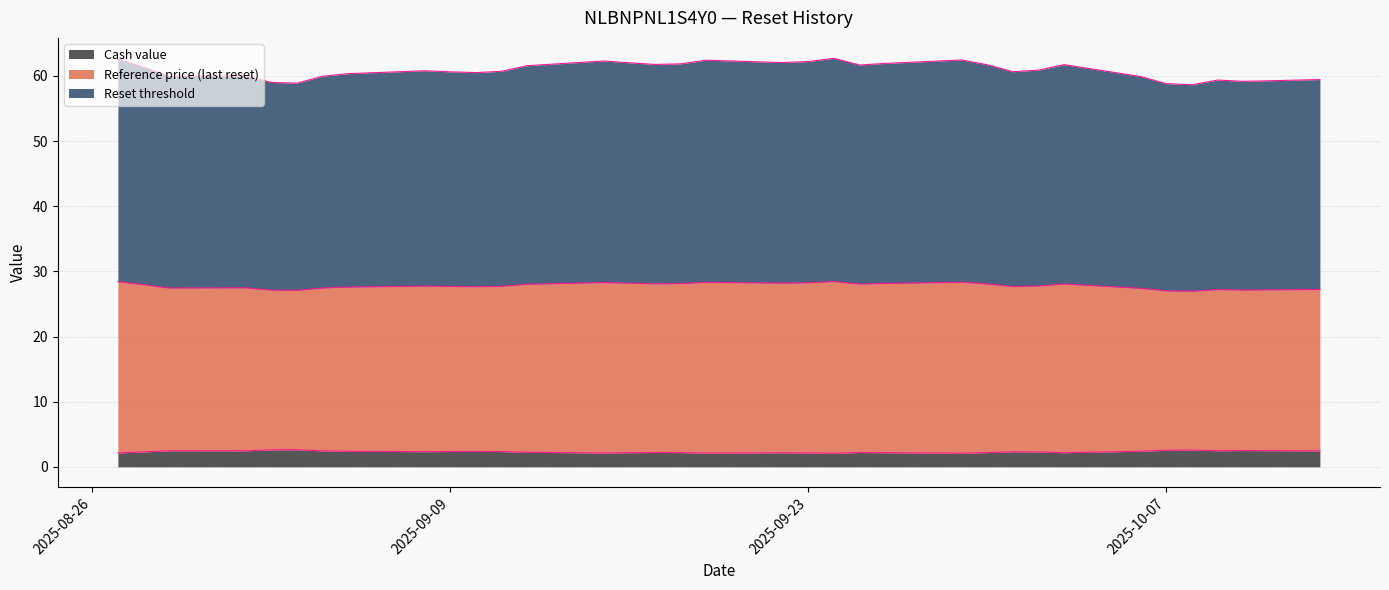

True or false: Reference price (last reset) has more than 1 interior local peaks.

True